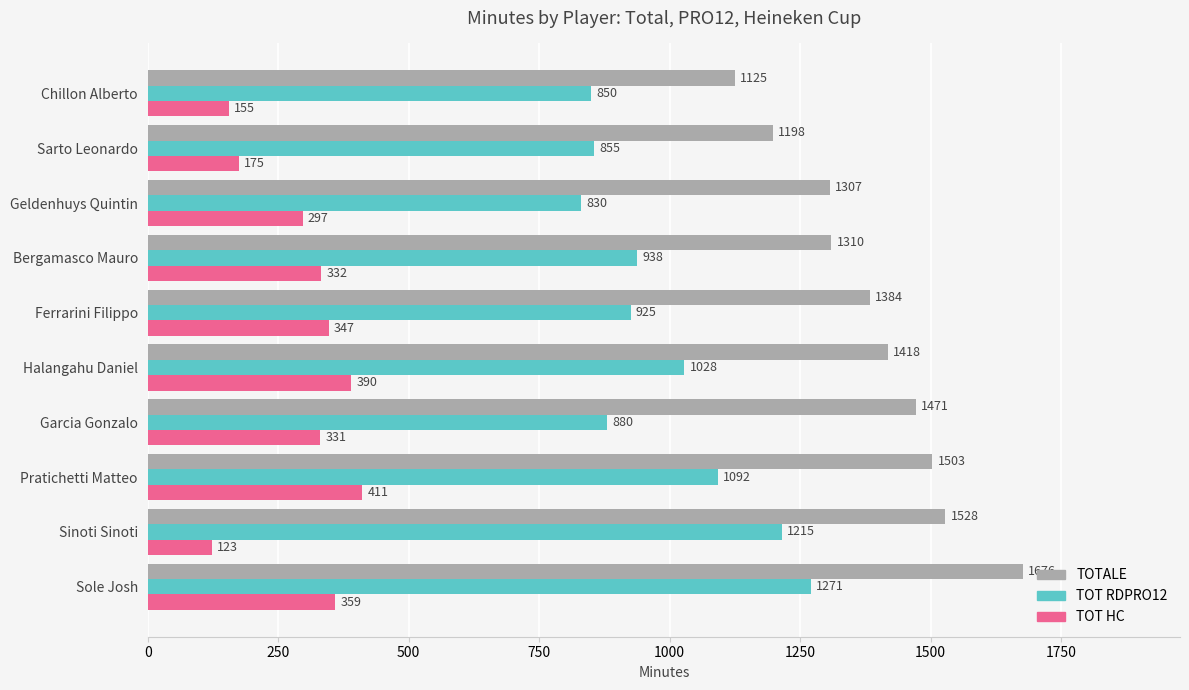

Between Garcia Gonzalo and Bergamasco Mauro, which series saw the biggest shift?

TOTALE